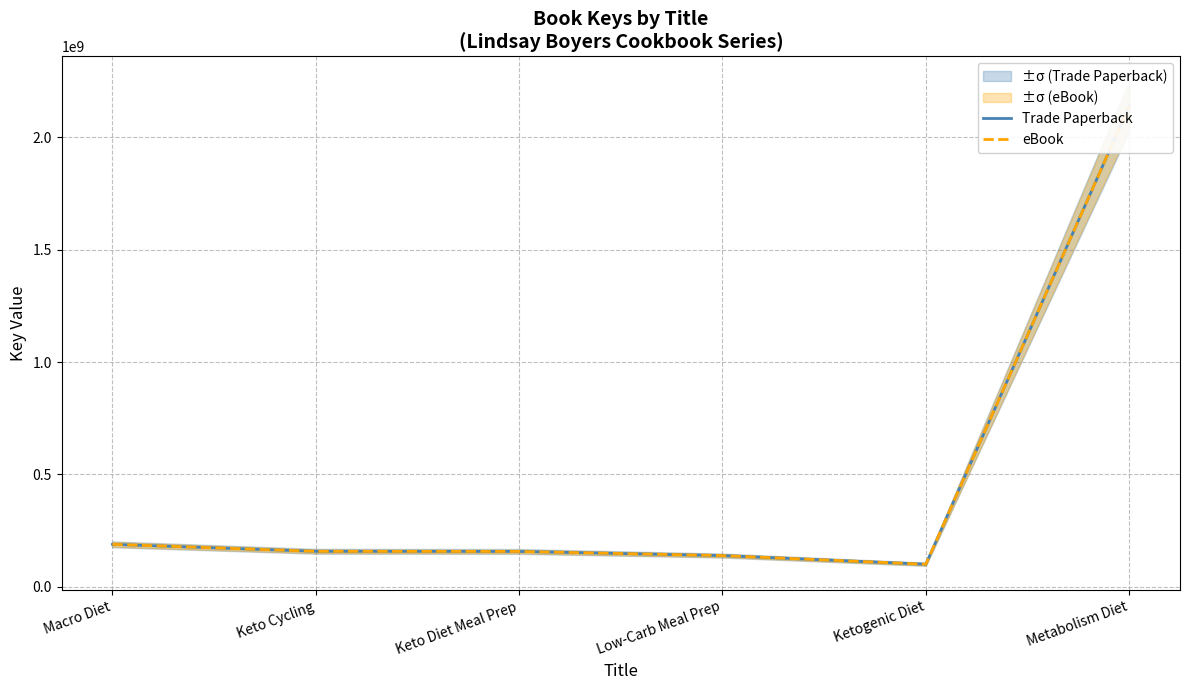

What is the difference between the Trade Paperback values at Low-Carb Meal Prep and Ketogenic Diet?

38523738